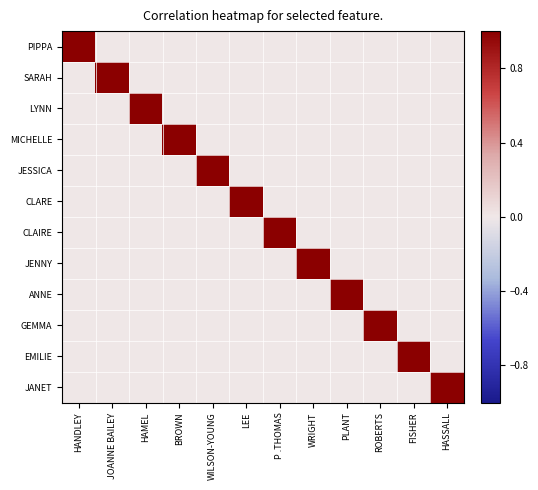

What is the total value across all series at HASSALL?

1